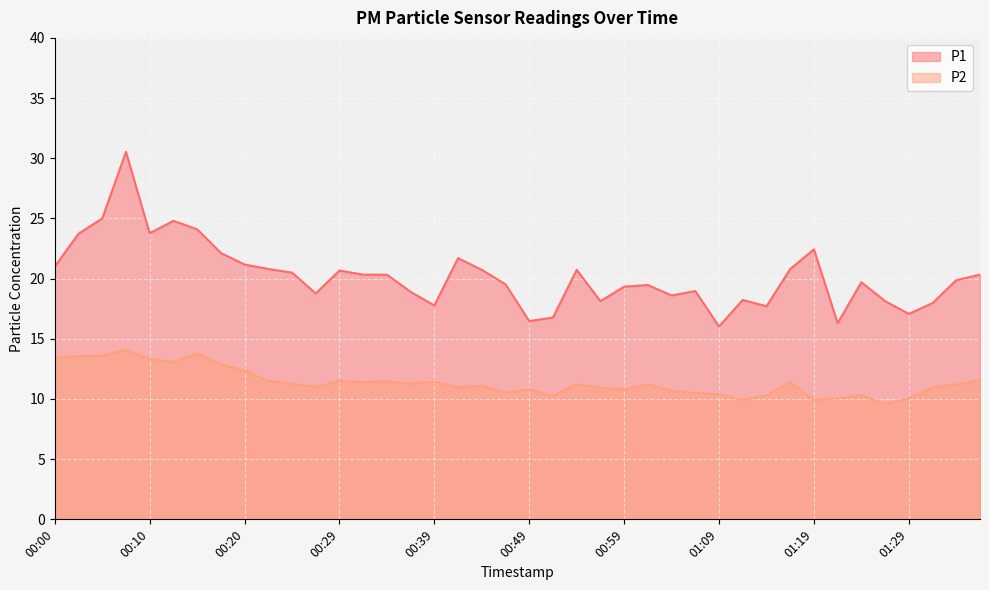

Reading left to right, what are all the values shown in this chart?

P1: 21.0	23.7	25.0	30.5	23.8	24.8	24.1	22.1	21.2	20.8	20.5	18.8	20.7	20.3	20.3	18.9	17.8	21.7	20.7	19.5	16.5	16.8	20.7	18.1	19.3	19.5	18.6	19.0	16.0	18.2	17.7	20.8	22.4	16.3	19.7	18.1	17.1	18.0	19.9	20.3
P2: 13.4	13.6	13.6	14.1	13.3	13.1	13.8	12.9	12.4	11.5	11.3	11.0	11.5	11.4	11.5	11.3	11.4	11.0	11.1	10.5	10.8	10.3	11.2	10.9	10.8	11.2	10.7	10.5	10.4	9.9	10.3	11.4	9.9	10.1	10.3	9.6	10.0	11.0	11.2	11.6